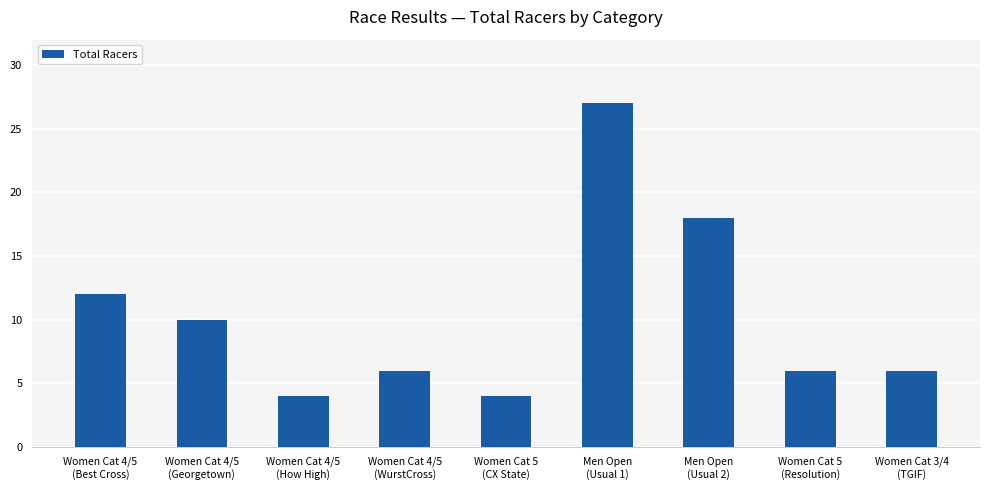

What is the value of the 7th bar from the left?

18